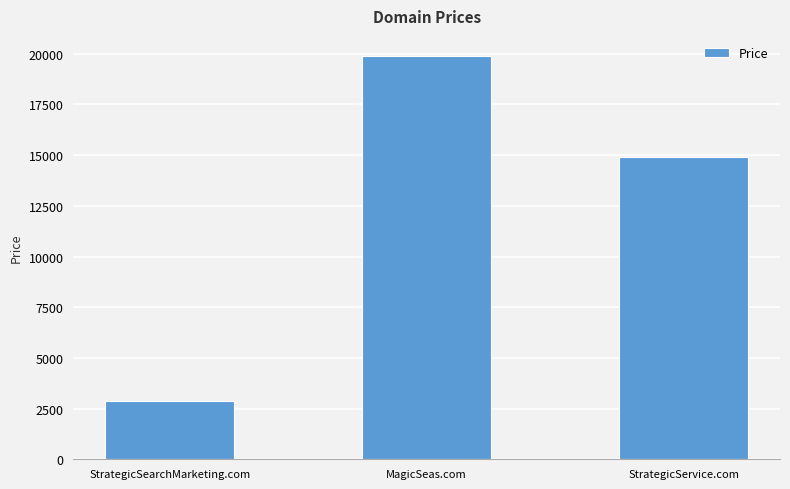

Count the values in the range 2888 to 19888.

3